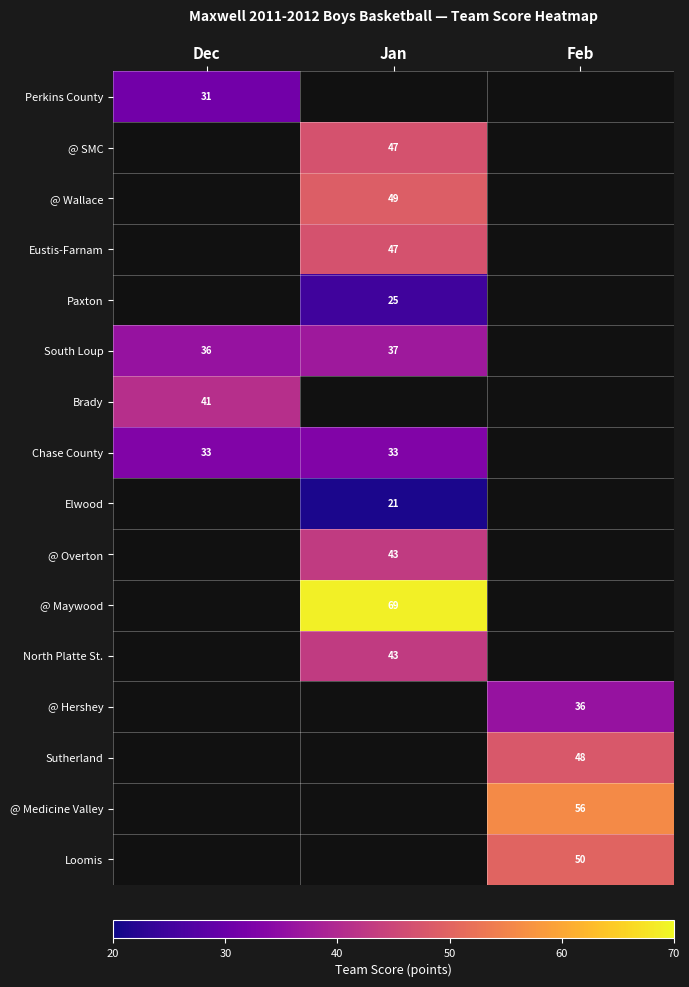

Is it true that South Loup equals 61 at Dec?

False